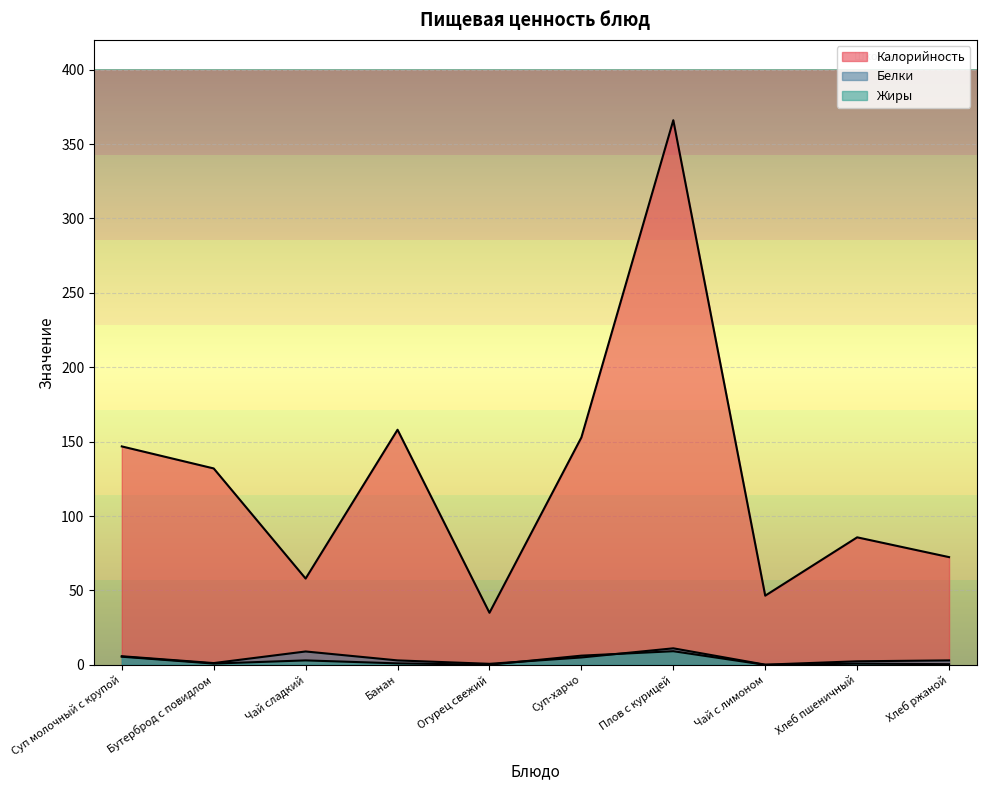

Which series has the largest range (max minus min)?

Калорийность